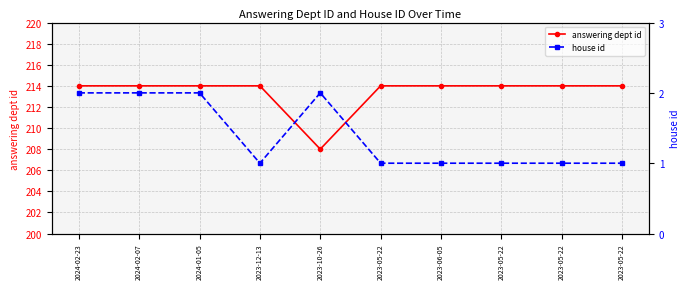

Rank the series at 2024-01-05 from highest to lowest value.

answering dept id, house id